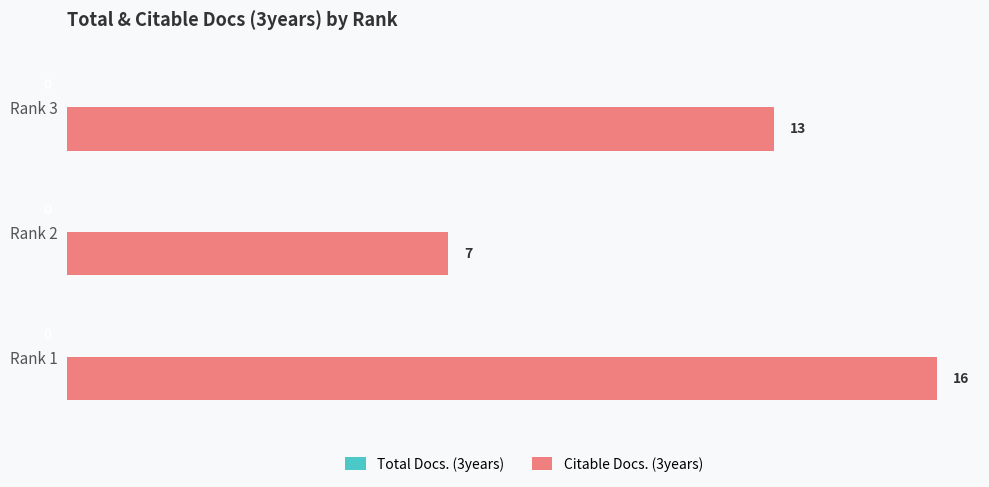

How many data points are less than 13?

1